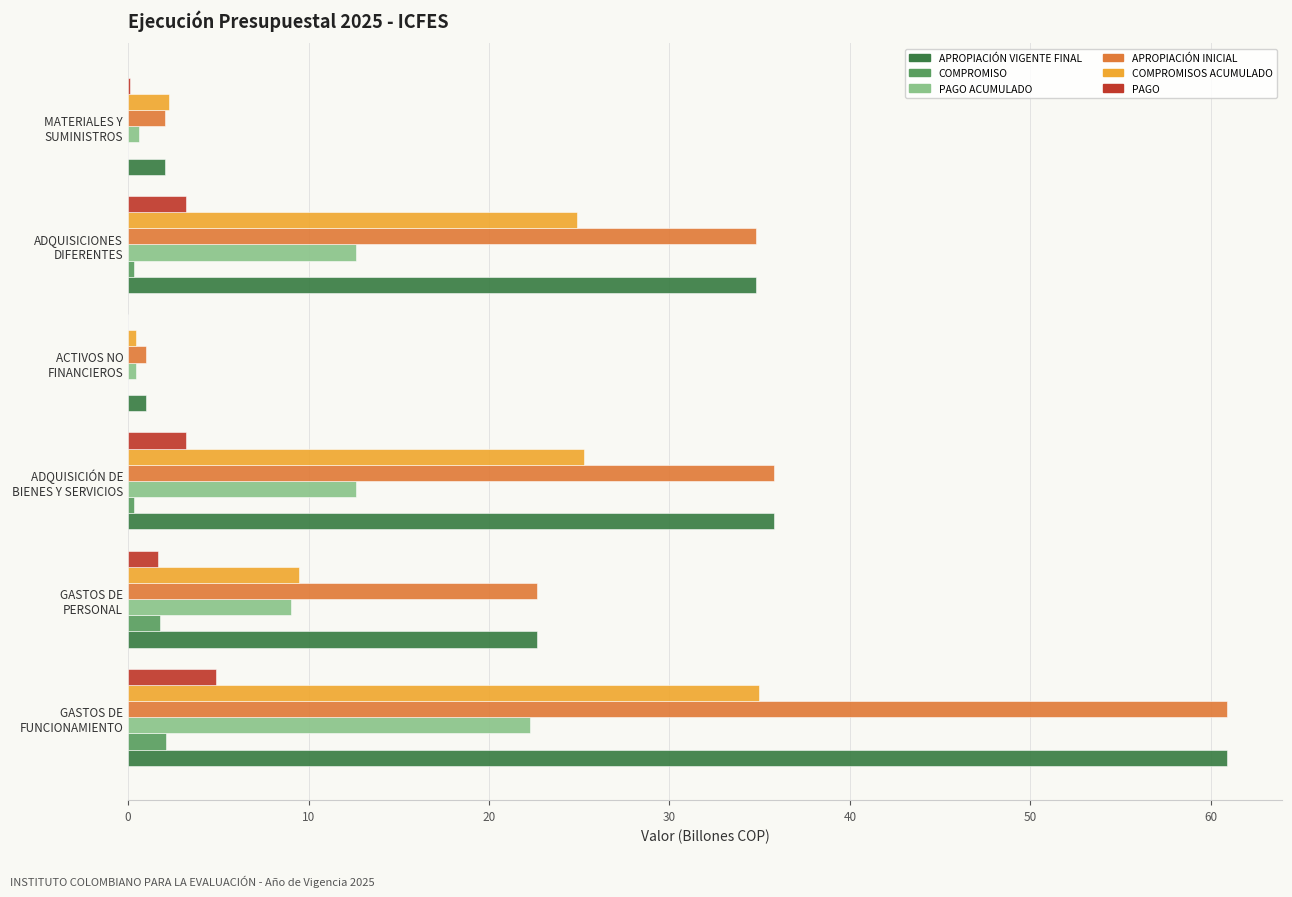

What is the maximum value for PAGO?

4.9